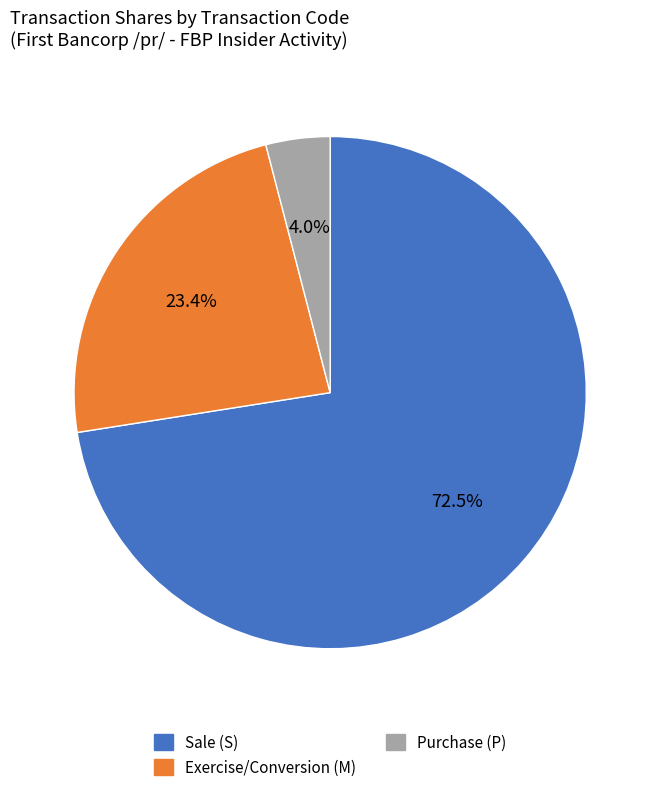

Does any single category account for the majority?

Yes